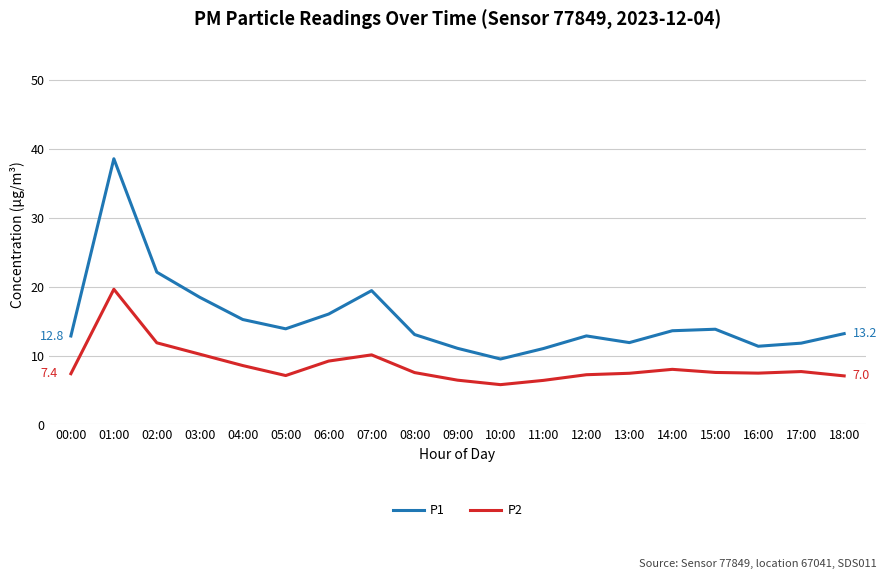

True or false: P1 has more than 0 interior local peaks.

True